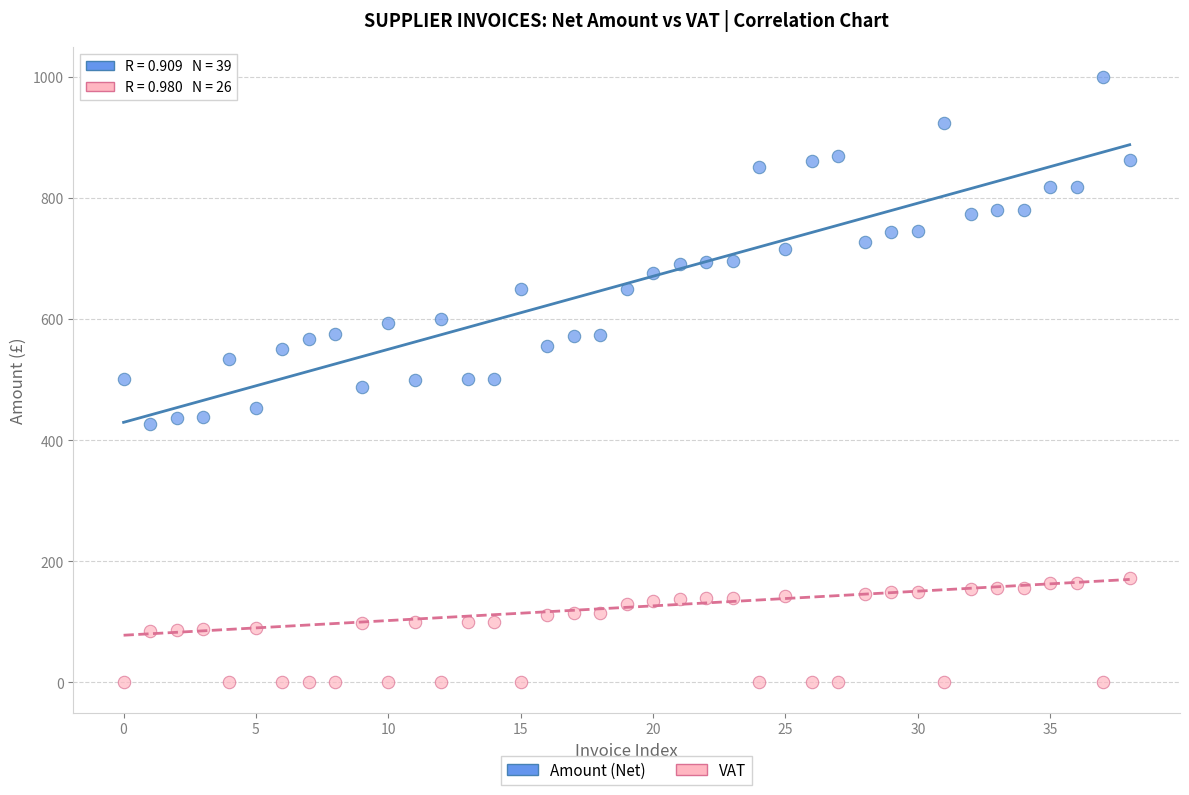

Which series contains the highest Y value?

Amount (Net)